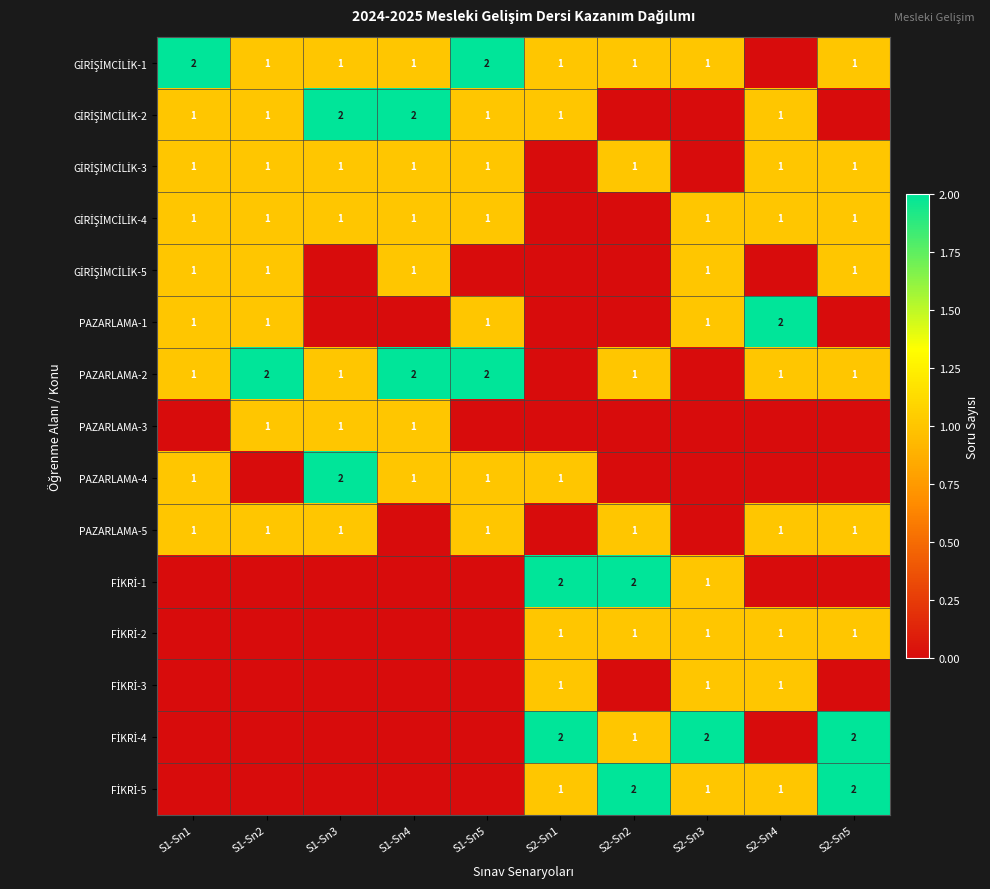

Is it true that PAZARLAMA-2 equals 1 at S2-Sn5?

True